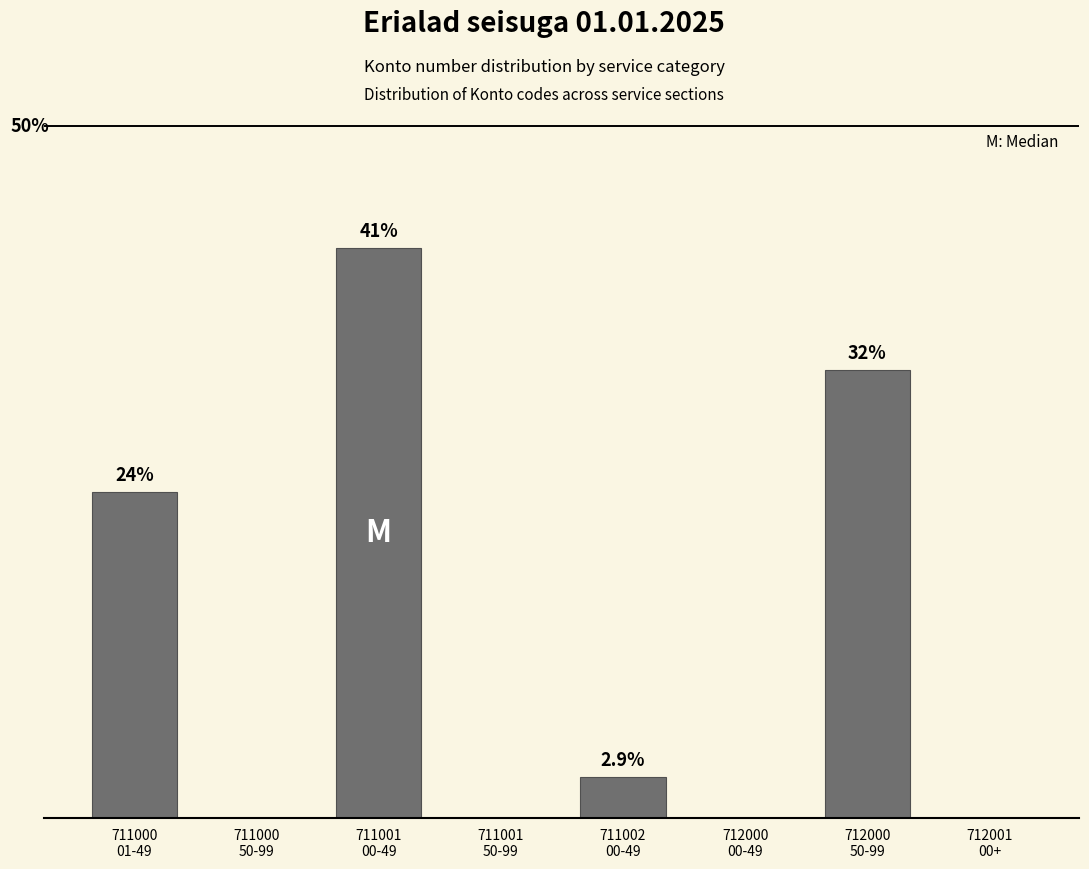

Are the bars horizontal?

No